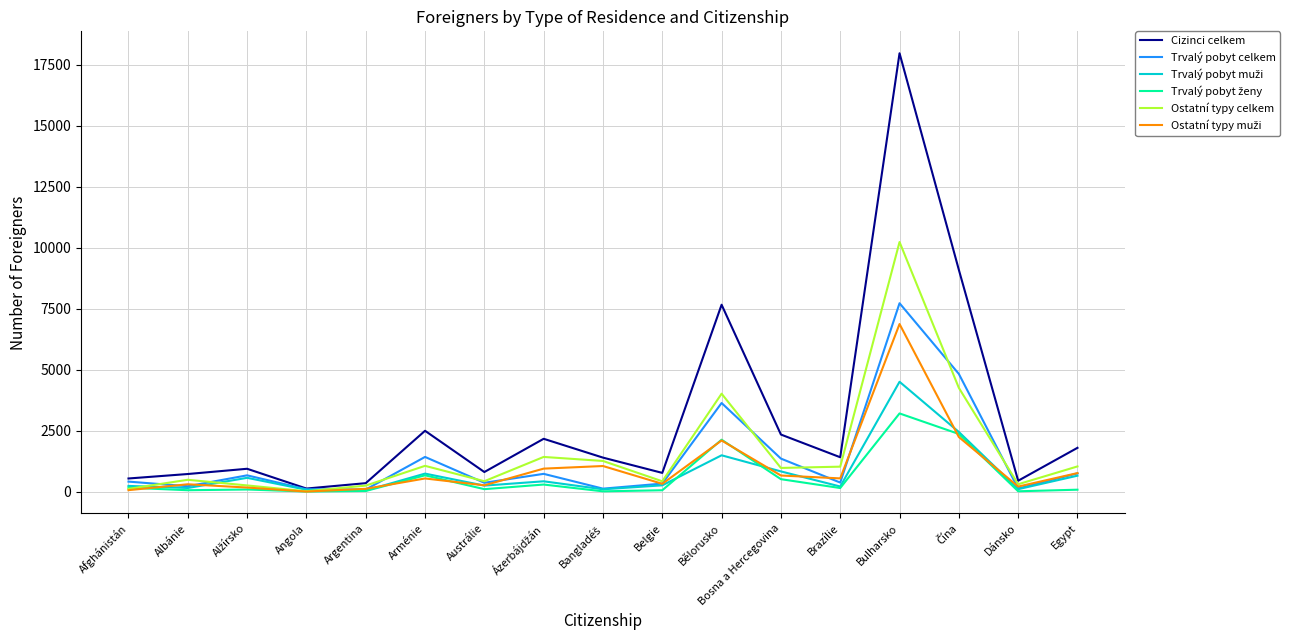

What is the spread (max minus min) of values at Bulharsko?

14755